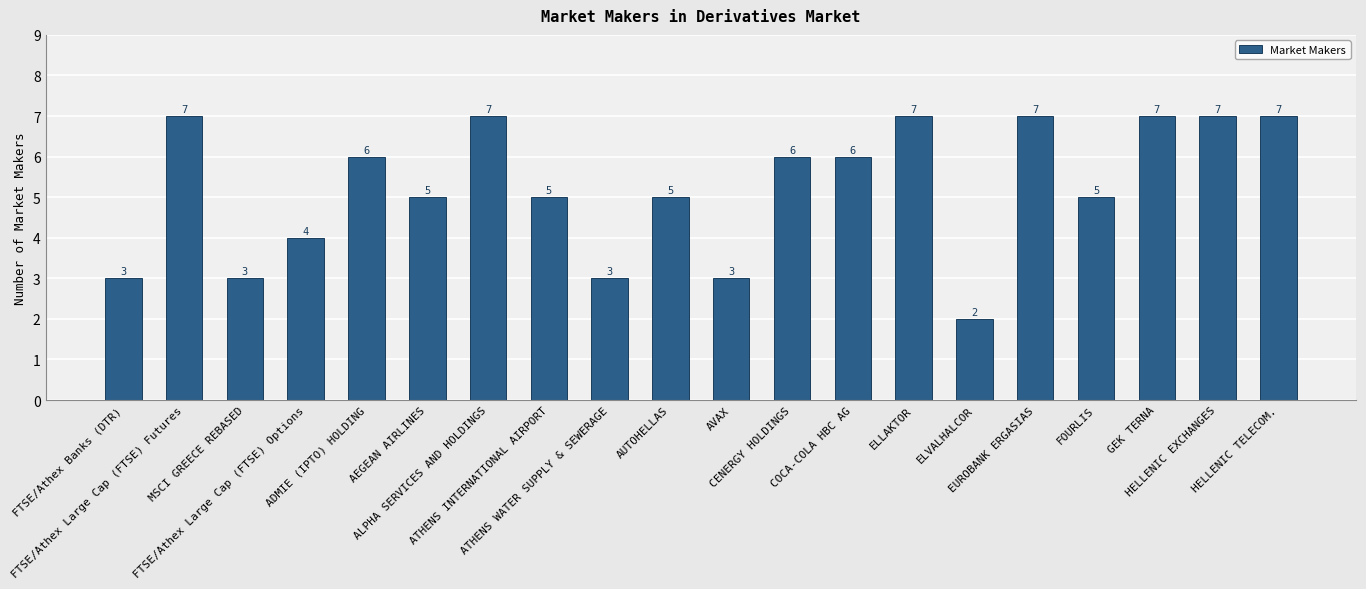

What is the minimum value shown in the chart?

2